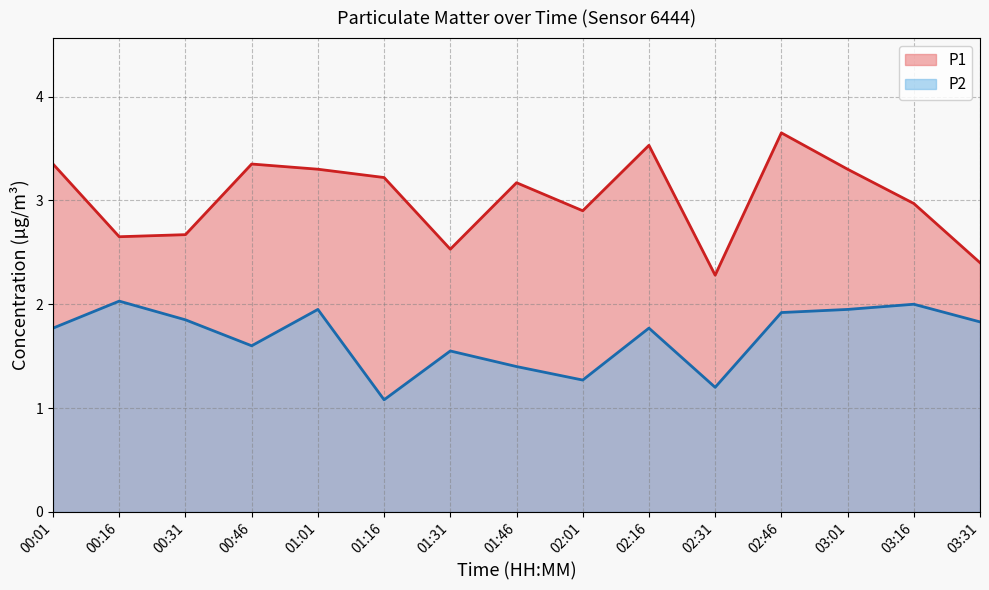

How many interior local peaks does the P2 series have?

5